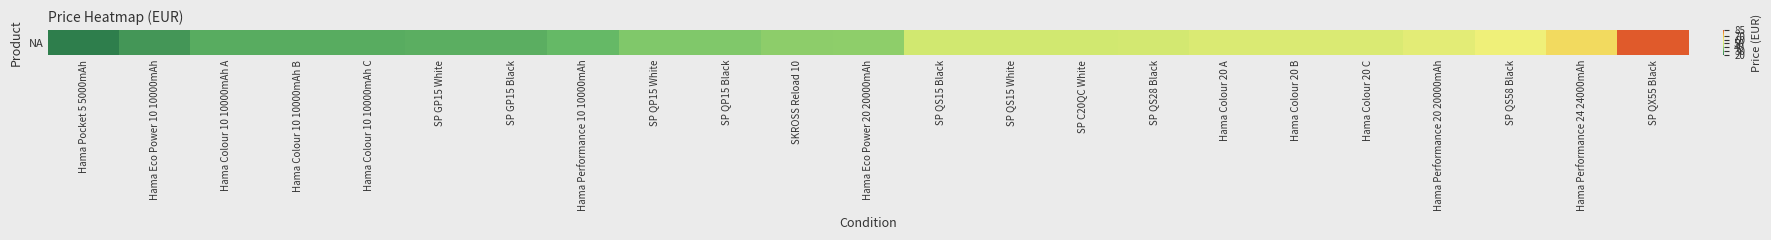

Where does the data first go above 38?

Hama Eco Power 20 20000mAh